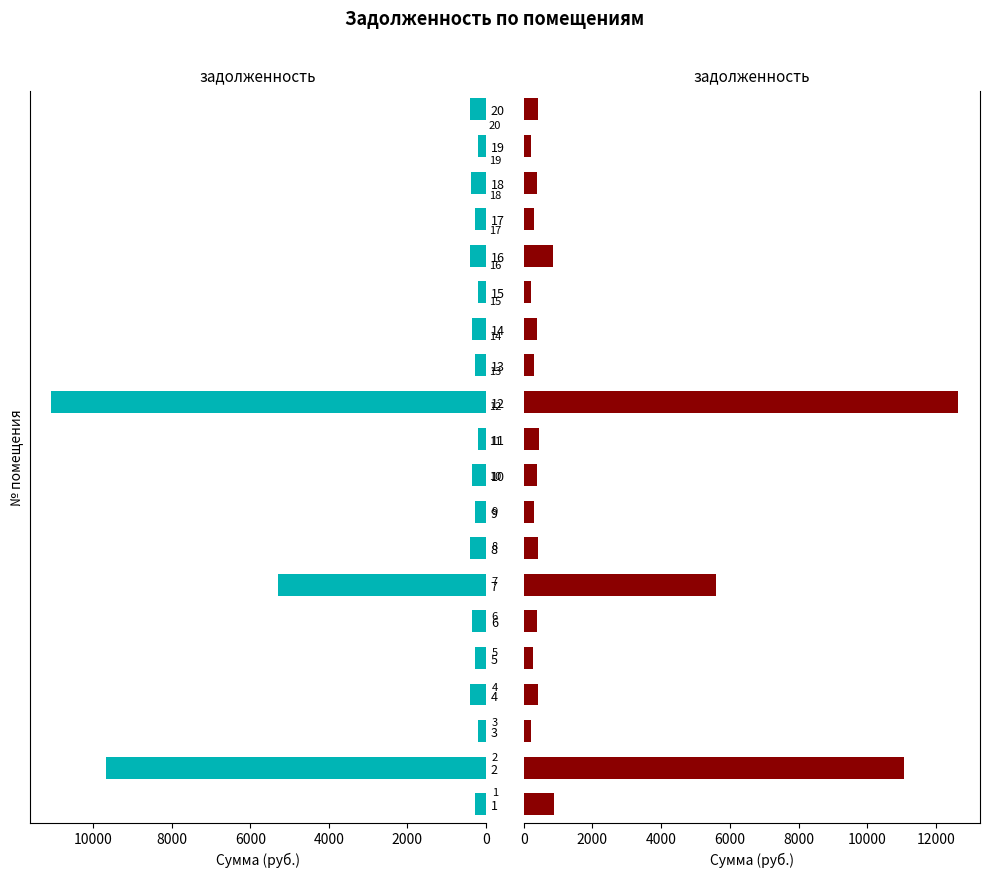

What is the value of the задолженность (col_1) bar at the 16th from the left?

410.2